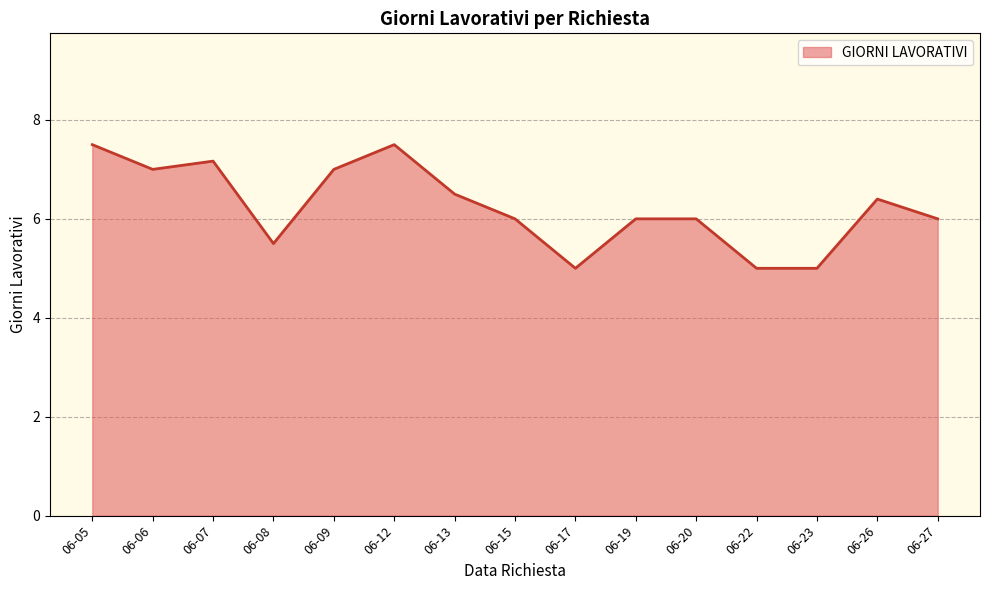

The chart shows a value of 3.8 at 06-13. True or false?

False